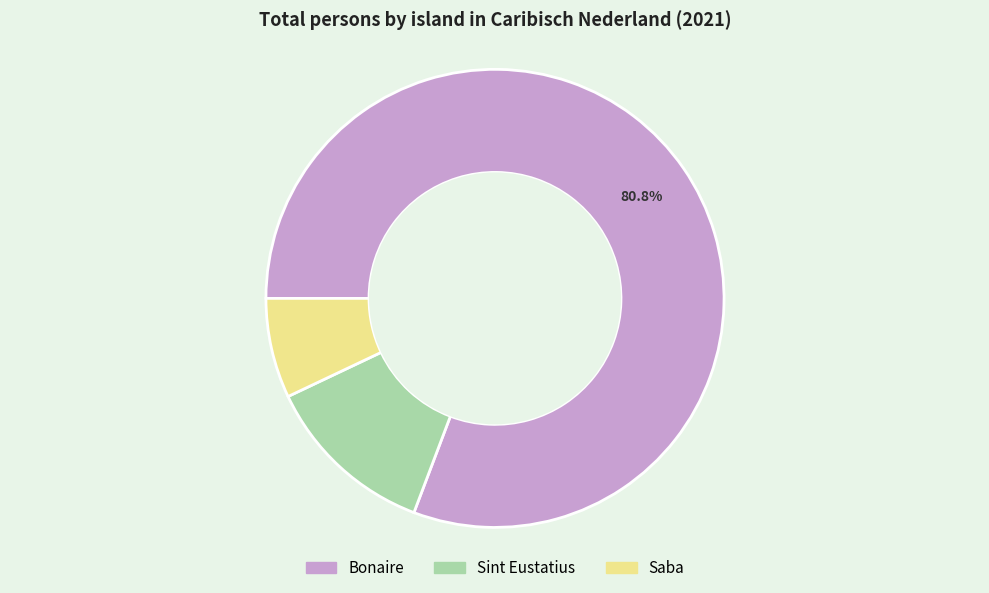

Rank the categories by value from highest to lowest.

Bonaire, Sint Eustatius, Saba